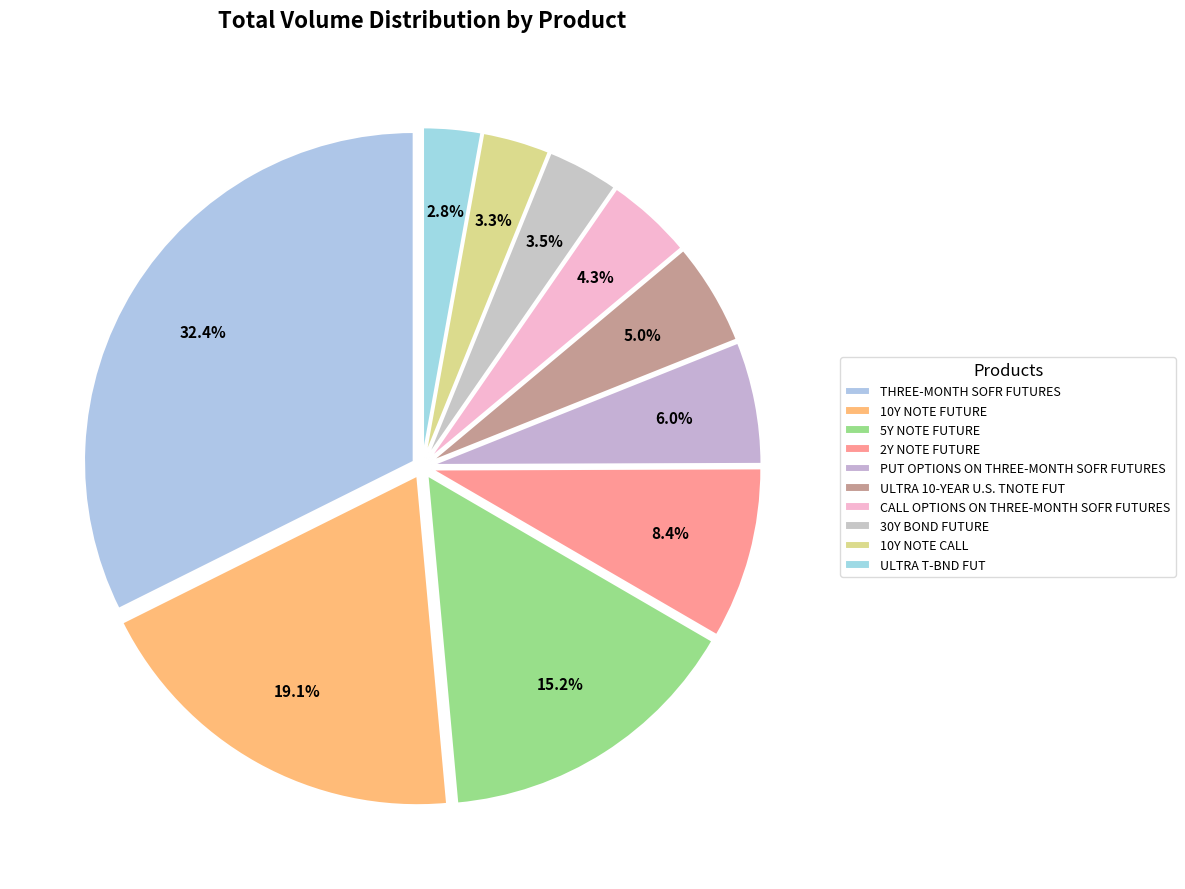

Which category has the smallest portion of the pie?

ULTRA T-BND FUT